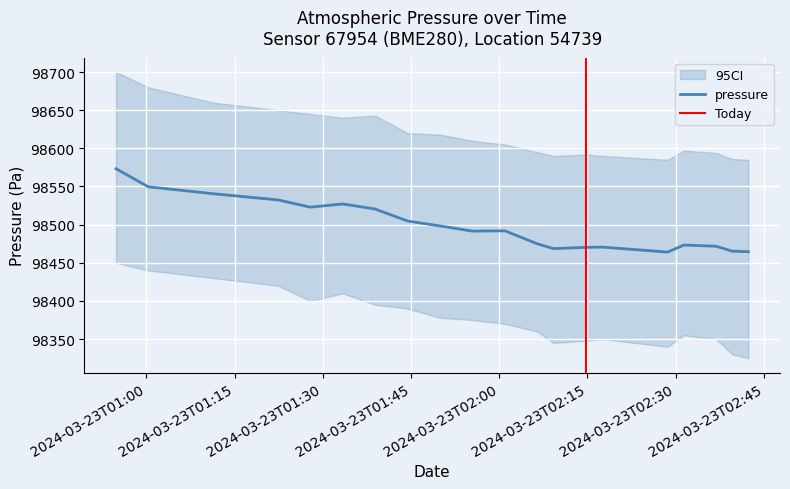

At which category is the sum across all series the highest?

2024-03-23T00:54:51